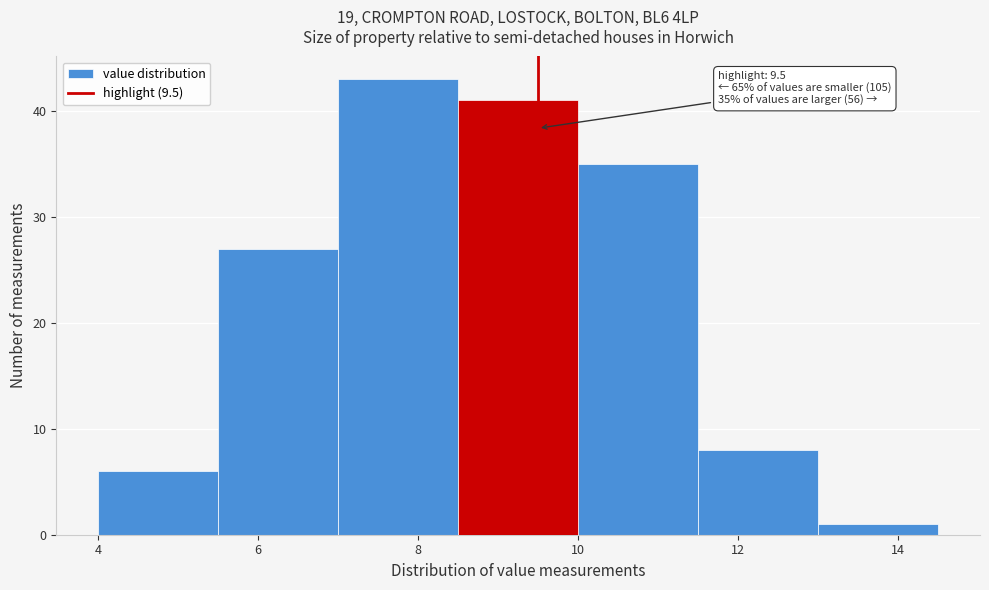

Which range on the x-axis has the tallest bar?

7.0 to 8.5